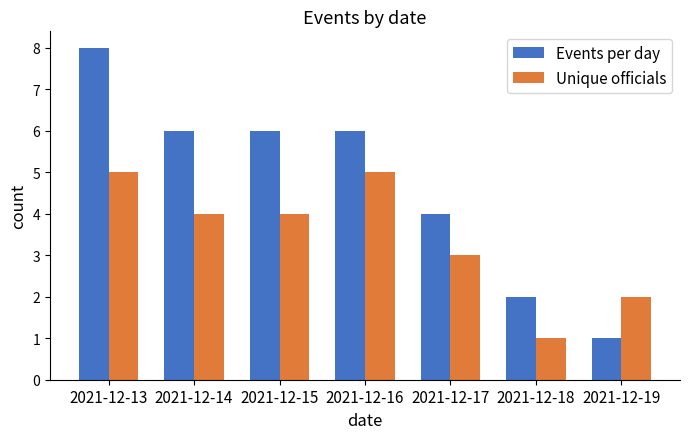

Does the chart contain stacked bars?

No